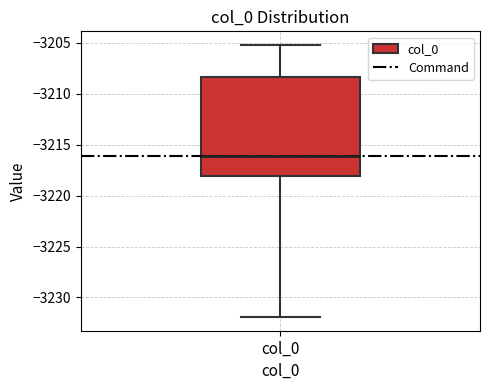

Transcribe this box plot: give where the median line is, the range the box spans, and where the two whiskers end, as read against the y-axis. The values are not printed on the chart, so give them approximately, as read against the axis.

median -3216.0, box -3218.0 to -3208.5, whiskers -3232.0 to -3205.0